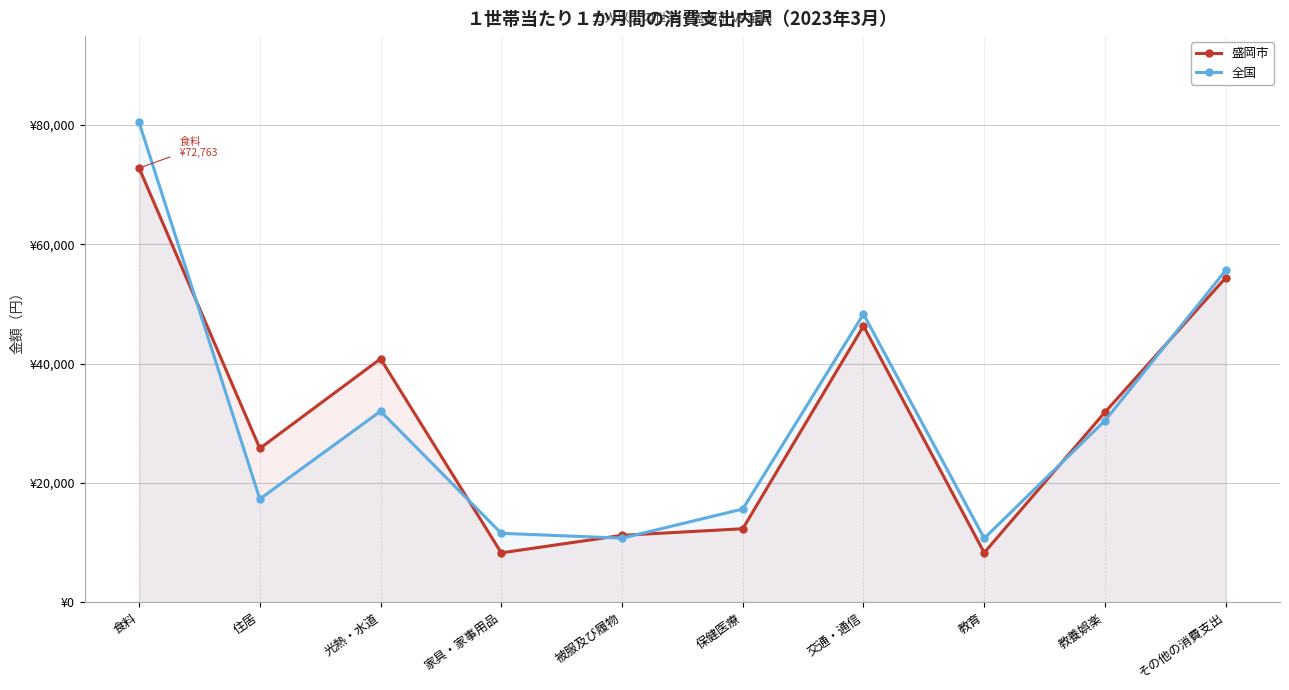

True or false: 盛岡市 has a value of 8286 at 家具・家事用品.

True